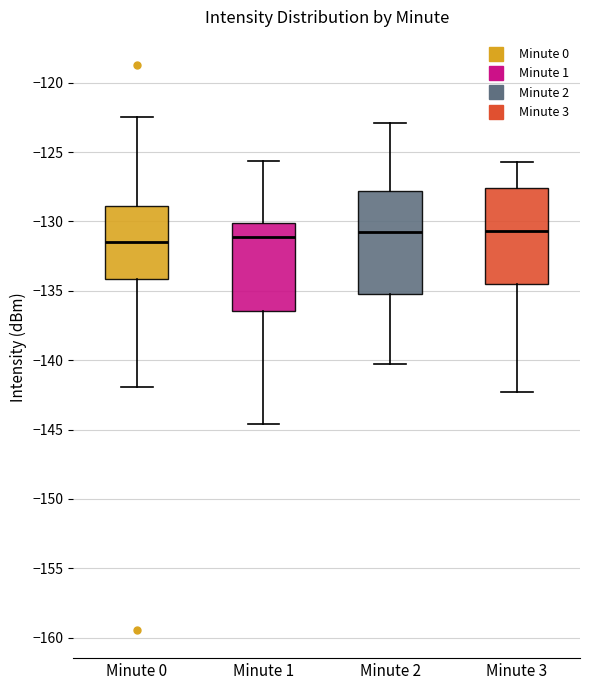

Reading left to right, transcribe this box plot: for each box, give where its median line is, the range the box spans, and where its two whiskers end, as read against the y-axis. The values are not printed on the chart, so give them approximately, as read against the axis.

Minute 0: median -131.5, box -134.0 to -129.0, whiskers -142.0 to -122.5
Minute 1: median -131.0, box -136.5 to -130.0, whiskers -144.5 to -125.5
Minute 2: median -130.5, box -135.0 to -128.0, whiskers -140.5 to -123.0
Minute 3: median -130.5, box -134.5 to -127.5, whiskers -142.5 to -125.5